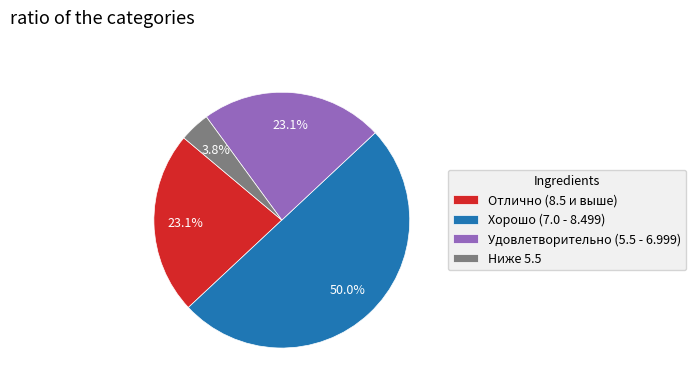

Does Отлично (8.5 и выше) represent more than half of the total?

No